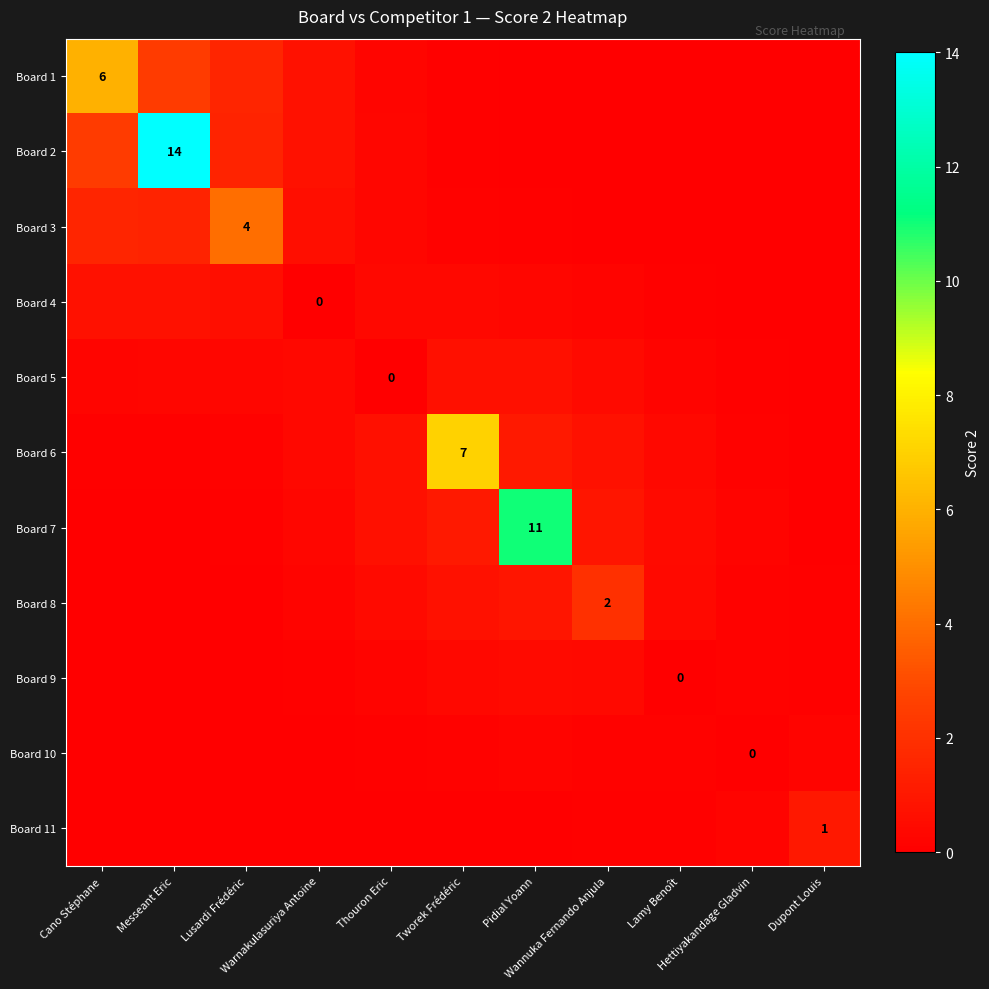

How many series are shown in this chart?

11